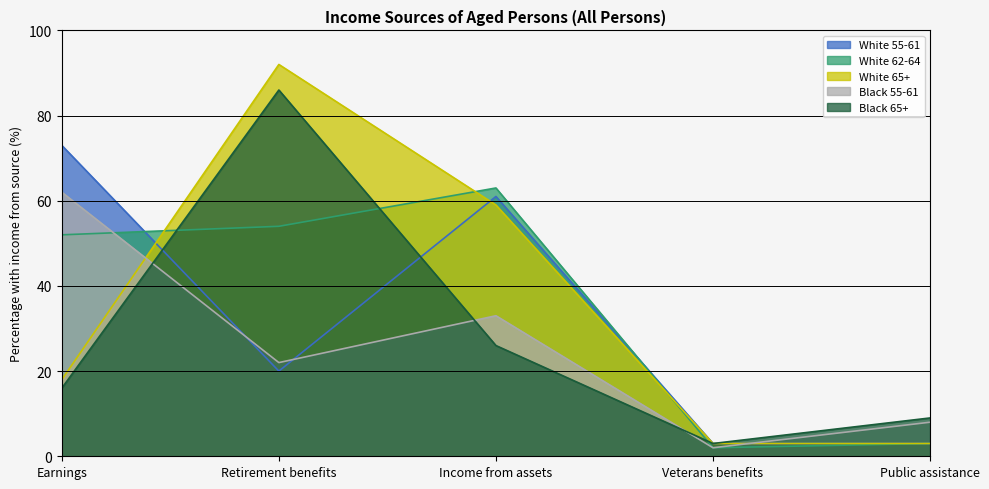

What is the sum of the White 62-64 values at Earnings and Veterans benefits?

54